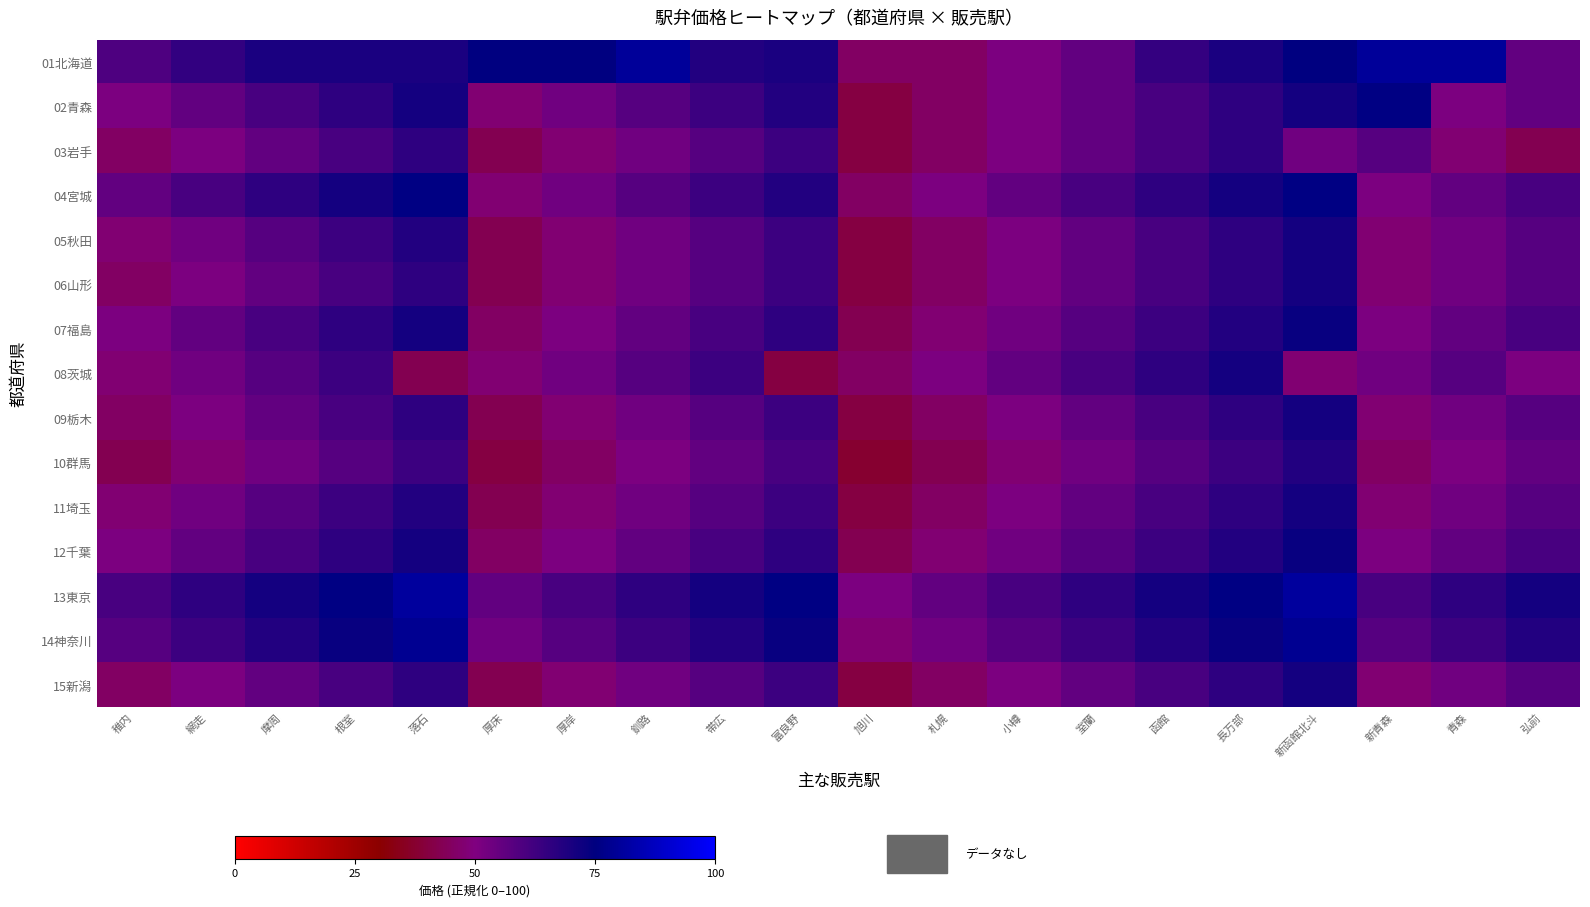

Reading right to left, what are all the values shown in this chart?

01北海道: 弘前=55.6	青森=79.8	新青森=79.8	新函館北斗=74.7	長万部=69.7	函館=64.6	室蘭=55.6	小樽=50.5	札幌=45.5	旭川=45.5	富良野=69.7	帯広=68.2	釧路=79.8	厚岸=74.7	厚床=74.7	落石=69.7	根室=69.7	摩周=69.7	網走=65.2	稚内=59.6
02青森: 弘前=55.6	青森=50.5	新青森=75.8	新函館北斗=70.7	長万部=65.7	函館=60.6	室蘭=55.6	小樽=50.5	札幌=45.5	旭川=40.4	富良野=68.2	帯広=63.1	釧路=58.1	厚岸=53.0	厚床=48.0	落石=70.7	根室=65.7	摩周=60.6	網走=55.6	稚内=50.5
03岩手: 弘前=42.9	青森=48.0	新青森=58.1	新函館北斗=53.0	長万部=65.7	函館=60.6	室蘭=55.6	小樽=50.5	札幌=45.5	旭川=40.4	富良野=63.1	帯広=58.1	釧路=53.0	厚岸=48.0	厚床=42.9	落石=65.7	根室=60.6	摩周=55.6	網走=50.5	稚内=45.5
04宮城: 弘前=60.6	青森=55.6	新青森=50.5	新函館北斗=75.8	長万部=70.7	函館=65.7	室蘭=60.6	小樽=55.6	札幌=50.5	旭川=45.5	富良野=68.2	帯広=63.1	釧路=58.1	厚岸=53.0	厚床=48.0	落石=75.8	根室=70.7	摩周=65.7	網走=60.6	稚内=55.6
05秋田: 弘前=58.1	青森=53.0	新青森=48.0	新函館北斗=70.7	長万部=65.7	函館=60.6	室蘭=55.6	小樽=50.5	札幌=45.5	旭川=40.4	富良野=63.1	帯広=58.1	釧路=53.0	厚岸=48.0	厚床=42.9	落石=68.2	根室=63.1	摩周=58.1	網走=53.0	稚内=48.0
06山形: 弘前=58.1	青森=53.0	新青森=48.0	新函館北斗=70.7	長万部=65.7	函館=60.6	室蘭=55.6	小樽=50.5	札幌=45.5	旭川=40.4	富良野=63.1	帯広=58.1	釧路=53.0	厚岸=48.0	厚床=42.9	落石=65.7	根室=60.6	摩周=55.6	網走=50.5	稚内=45.5
07福島: 弘前=60.6	青森=55.6	新青森=50.5	新函館北斗=73.2	長万部=68.2	函館=63.1	室蘭=58.1	小樽=53.0	札幌=48.0	旭川=42.9	富良野=65.7	帯広=60.6	釧路=55.6	厚岸=50.5	厚床=45.5	落石=70.7	根室=65.7	摩周=60.6	網走=55.6	稚内=50.5
08茨城: 弘前=50.5	青森=58.1	新青森=53.0	新函館北斗=48.0	長万部=70.7	函館=65.7	室蘭=60.6	小樽=55.6	札幌=50.5	旭川=45.5	富良野=40.4	帯広=63.1	釧路=58.1	厚岸=53.0	厚床=48.0	落石=42.9	根室=63.1	摩周=58.1	網走=53.0	稚内=48.0
09栃木: 弘前=58.1	青森=53.0	新青森=48.0	新函館北斗=70.7	長万部=65.7	函館=60.6	室蘭=55.6	小樽=50.5	札幌=45.5	旭川=40.4	富良野=63.1	帯広=58.1	釧路=53.0	厚岸=48.0	厚床=42.9	落石=65.7	根室=60.6	摩周=55.6	網走=50.5	稚内=45.5
10群馬: 弘前=55.6	青森=50.5	新青森=45.5	新函館北斗=68.2	長万部=63.1	函館=58.1	室蘭=53.0	小樽=48.0	札幌=42.9	旭川=37.9	富良野=60.6	帯広=55.6	釧路=50.5	厚岸=45.5	厚床=40.4	落石=63.1	根室=58.1	摩周=53.0	網走=48.0	稚内=42.9
11埼玉: 弘前=58.1	青森=53.0	新青森=48.0	新函館北斗=70.7	長万部=65.7	函館=60.6	室蘭=55.6	小樽=50.5	札幌=45.5	旭川=40.4	富良野=63.1	帯広=58.1	釧路=53.0	厚岸=48.0	厚床=42.9	落石=68.2	根室=63.1	摩周=58.1	網走=53.0	稚内=48.0
12千葉: 弘前=60.6	青森=55.6	新青森=50.5	新函館北斗=73.2	長万部=68.2	函館=63.1	室蘭=58.1	小樽=53.0	札幌=48.0	旭川=42.9	富良野=65.7	帯広=60.6	釧路=55.6	厚岸=50.5	厚床=45.5	落石=70.7	根室=65.7	摩周=60.6	網走=55.6	稚内=50.5
13東京: 弘前=70.7	青森=65.7	新青森=60.6	新函館北斗=80.8	長万部=75.8	函館=70.7	室蘭=65.7	小樽=60.6	札幌=55.6	旭川=50.5	富良野=75.8	帯広=70.7	釧路=65.7	厚岸=60.6	厚床=55.6	落石=80.8	根室=75.8	摩周=70.7	網走=65.7	稚内=60.6
14神奈川: 弘前=68.2	青森=63.1	新青森=58.1	新函館北斗=78.3	長万部=73.2	函館=68.2	室蘭=63.1	小樽=58.1	札幌=53.0	旭川=48.0	富良野=73.2	帯広=68.2	釧路=63.1	厚岸=58.1	厚床=53.0	落石=78.3	根室=73.2	摩周=68.2	網走=63.1	稚内=58.1
15新潟: 弘前=58.1	青森=53.0	新青森=48.0	新函館北斗=70.7	長万部=65.7	函館=60.6	室蘭=55.6	小樽=50.5	札幌=45.5	旭川=40.4	富良野=63.1	帯広=58.1	釧路=53.0	厚岸=48.0	厚床=42.9	落石=65.7	根室=60.6	摩周=55.6	網走=50.5	稚内=45.5